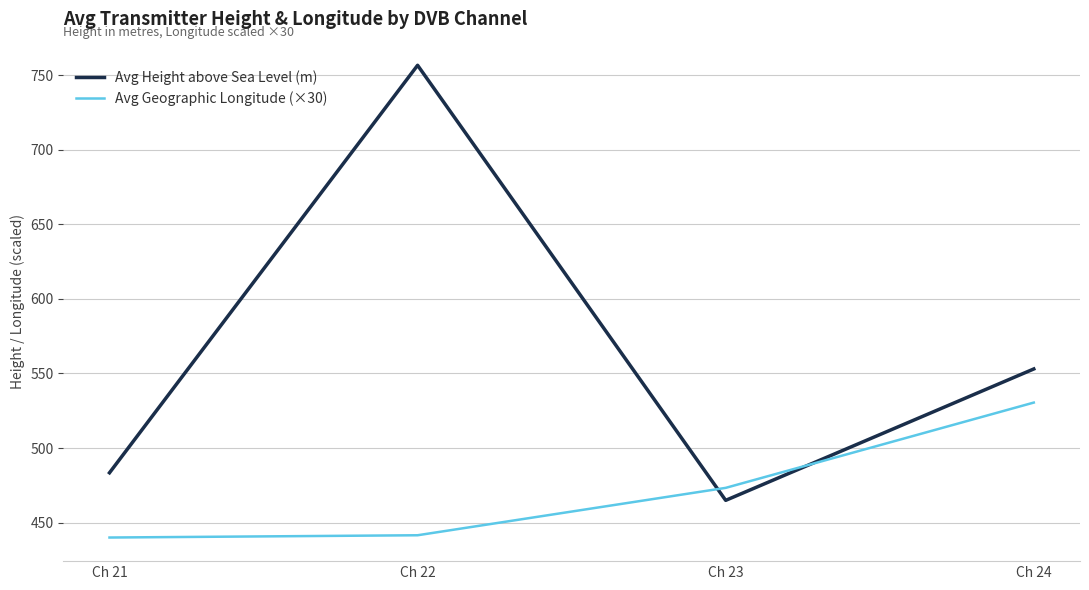

Where does the Avg Height above Sea Level (m) series first go above 553?

Ch 22